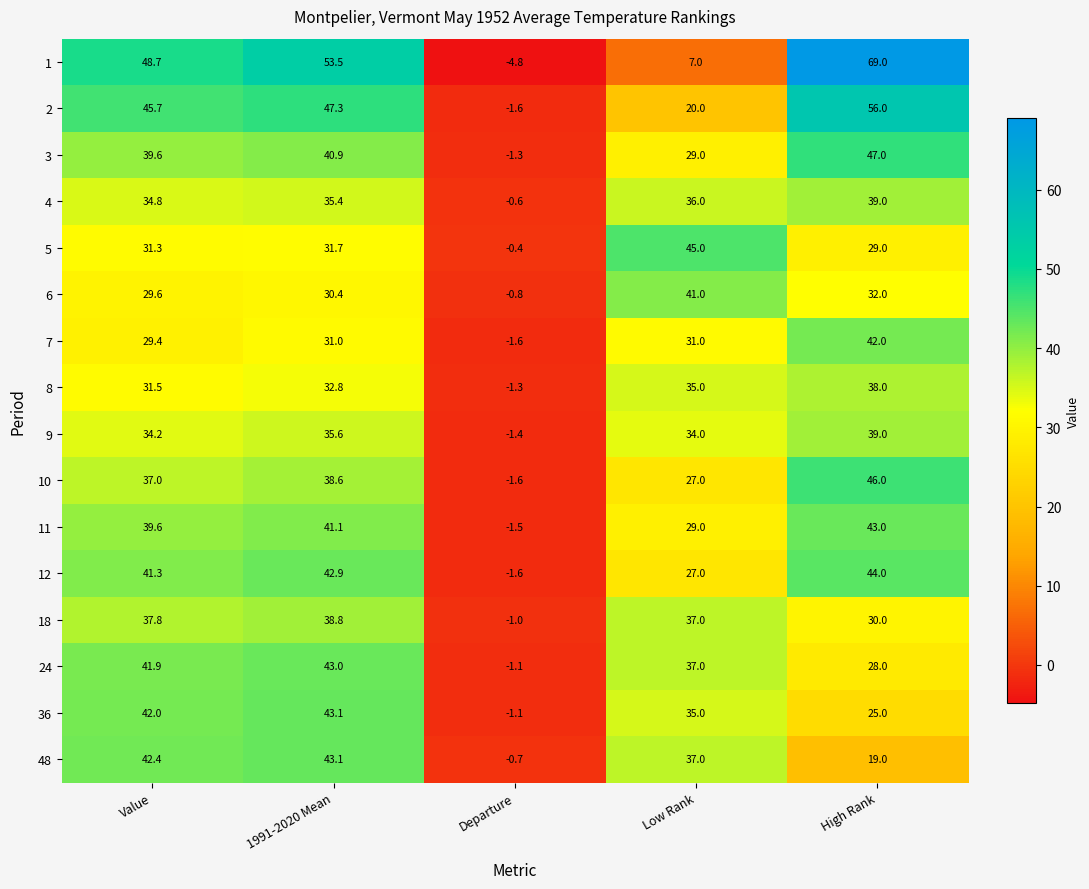

At which label is 3 closest to 22?

Low Rank